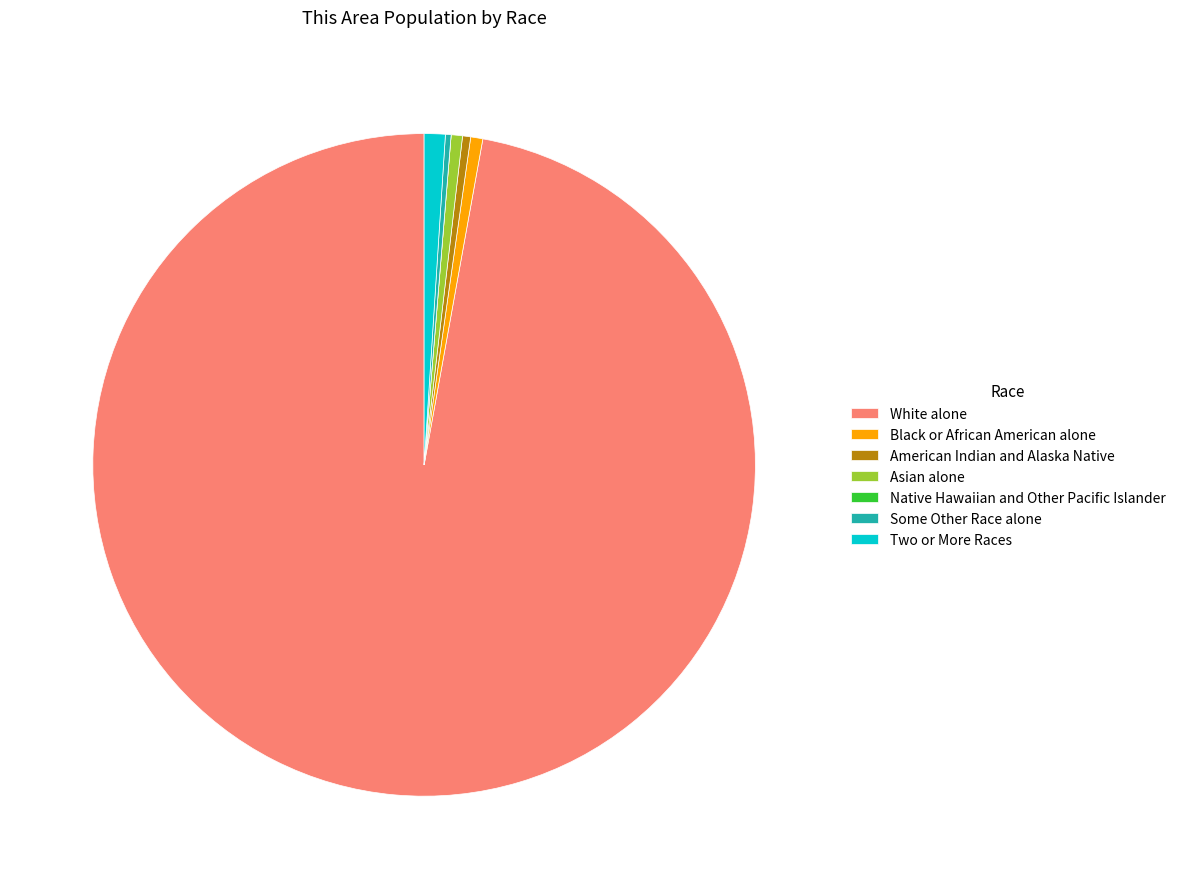

Which has a higher value, Two or More Races or White alone?

White alone